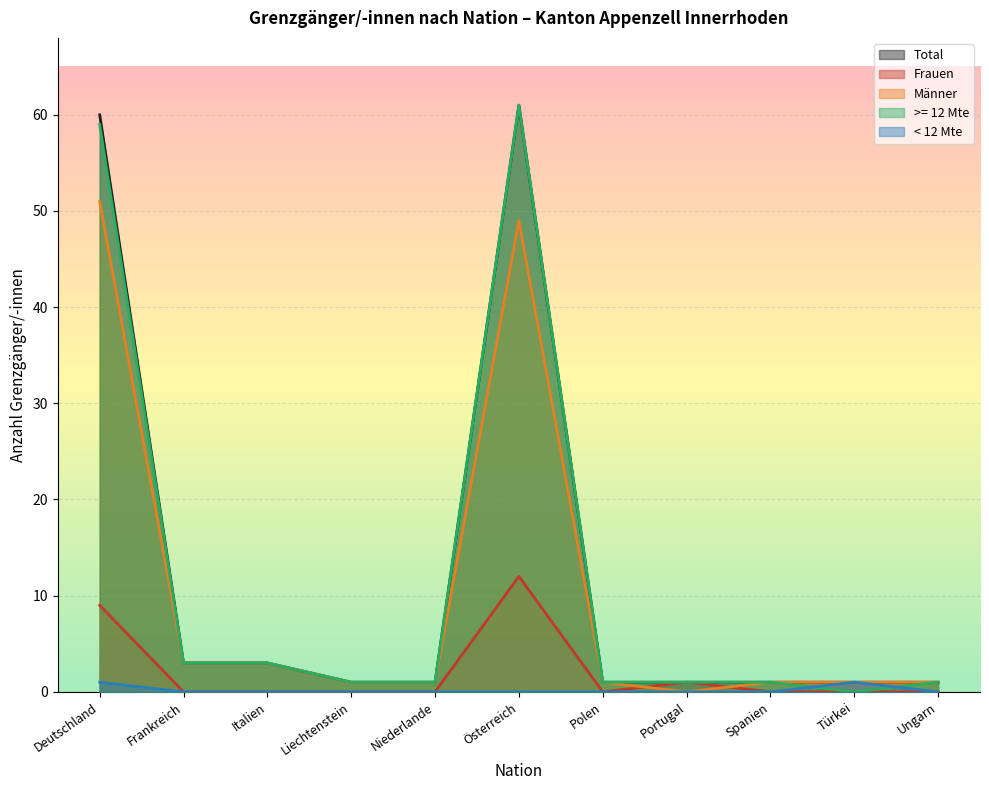

What is the difference between the highest and lowest values at Polen?

1